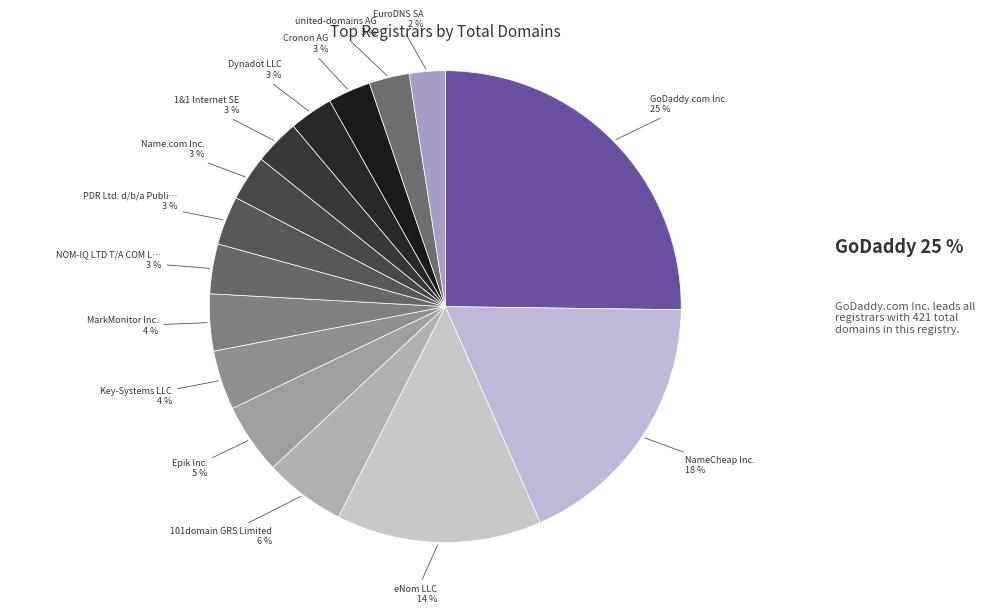

How many slices are in this pie chart?

15